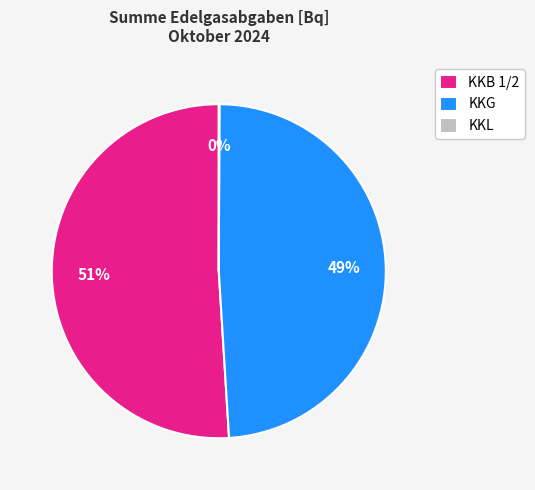

What is the largest slice in the pie chart?

KKB 1/2